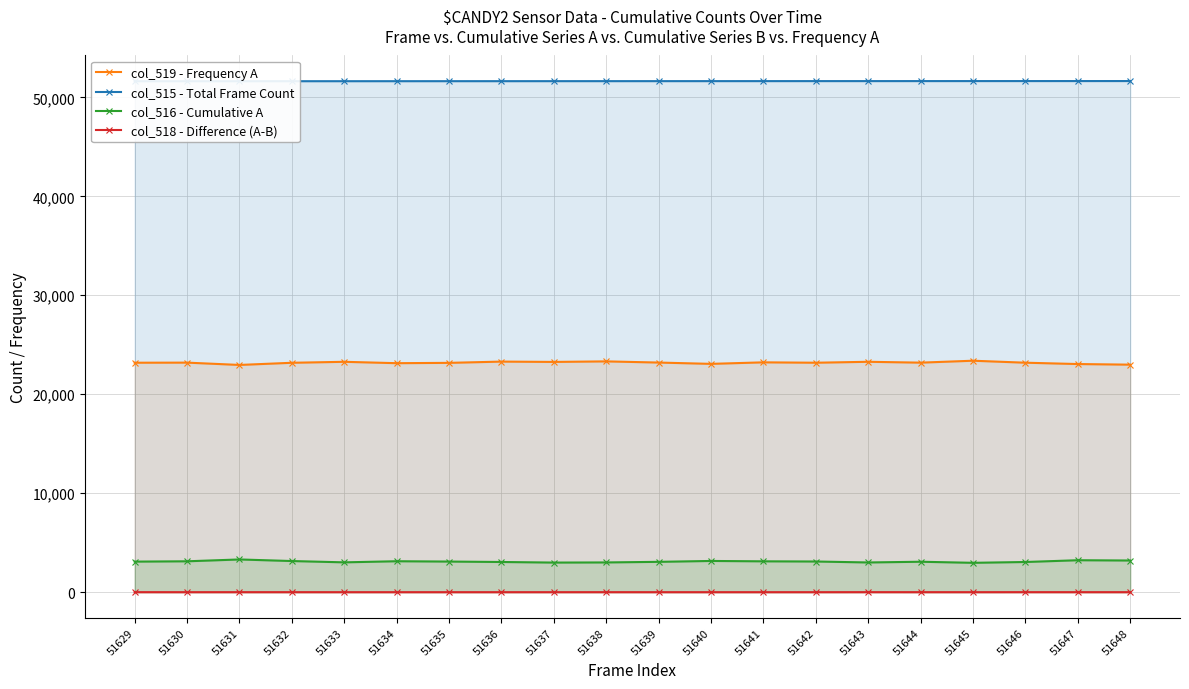

What is the maximum value shown in the chart?

51648